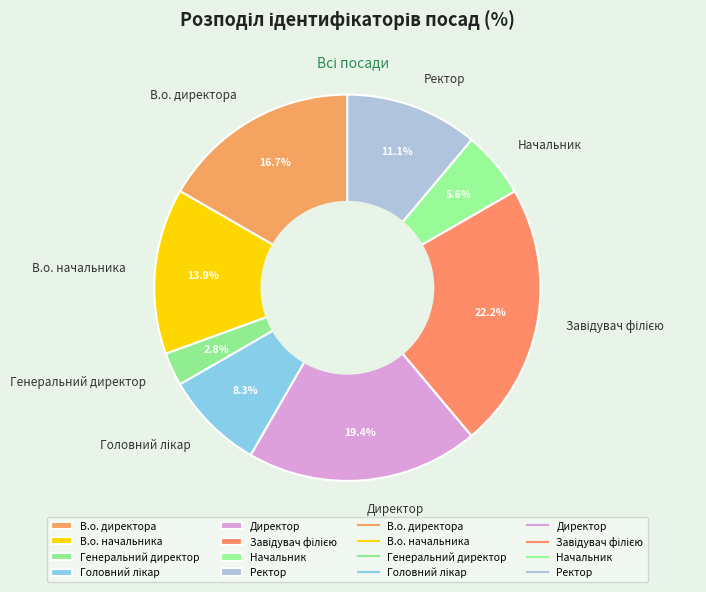

To the nearest percent, what is the difference between the Генеральний директор and Ректор slice percentages?

8%